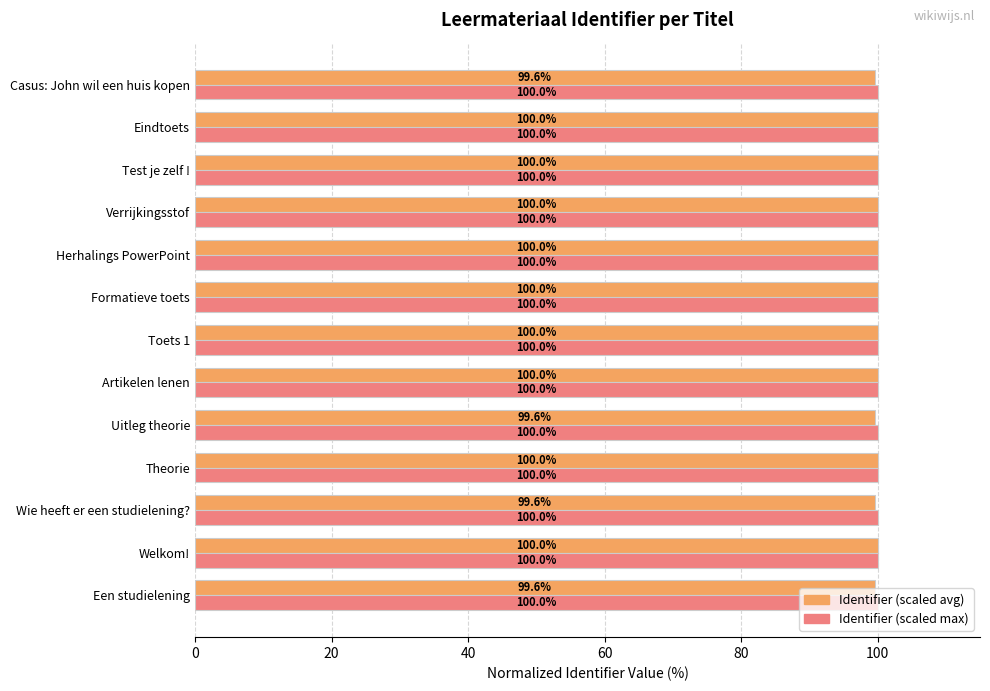

What is the smallest value displayed?

99.6